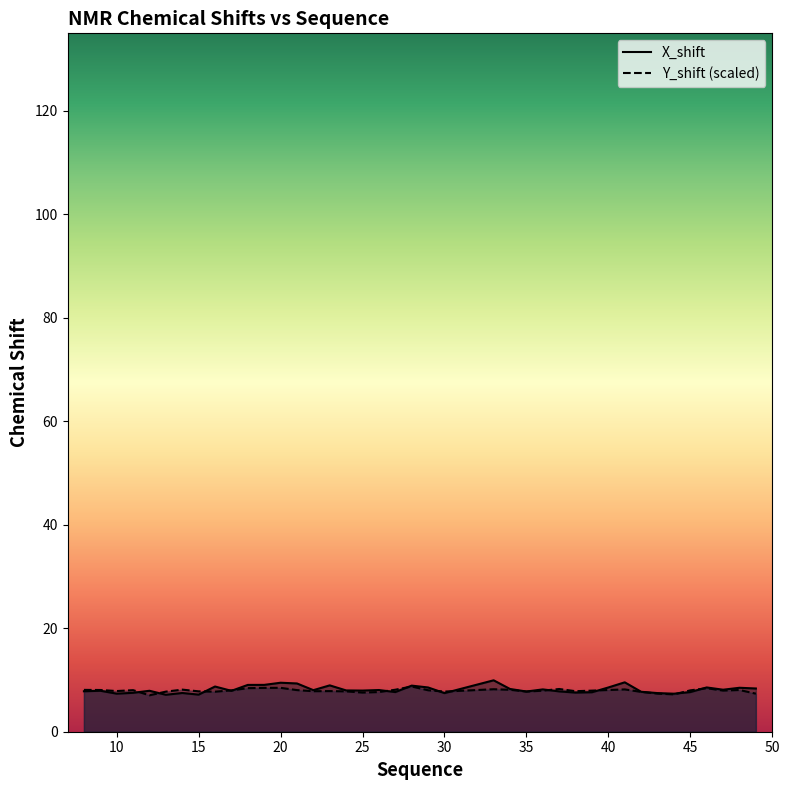

Count the number of data series in this chart.

2